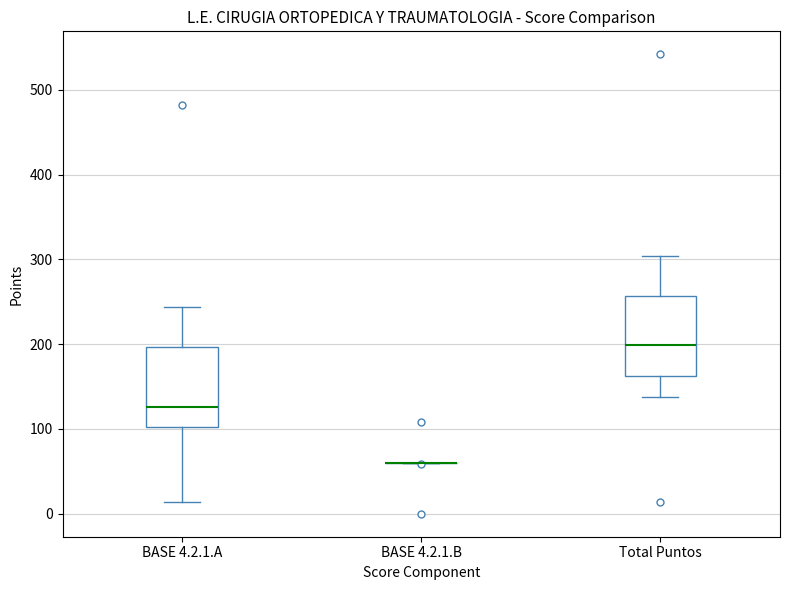

Where does the median line of the box for BASE 4.2.1.A sit on the y-axis? The values are not printed on the chart, so give them approximately, as read against the axis.

130